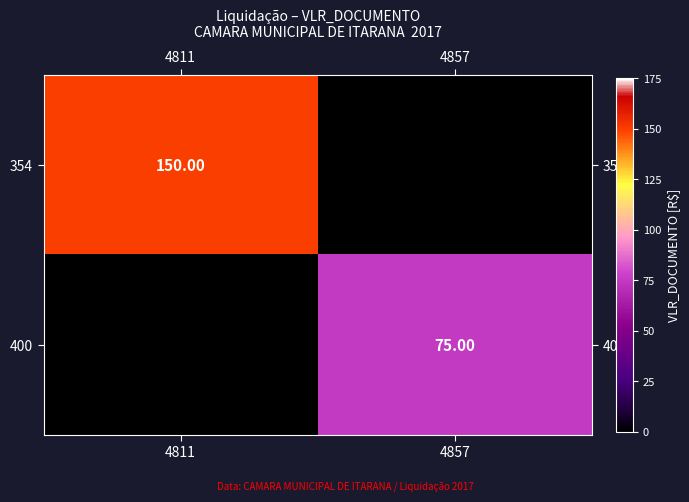

What is the average value of the 354 series?

75